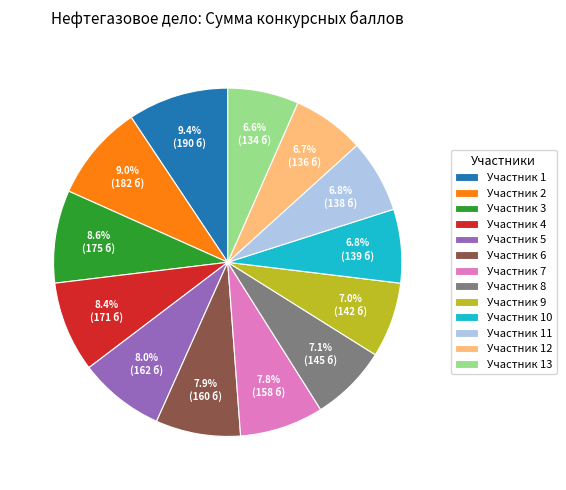

Do Участник 13 and Участник 11 together represent more than half of the pie?

No